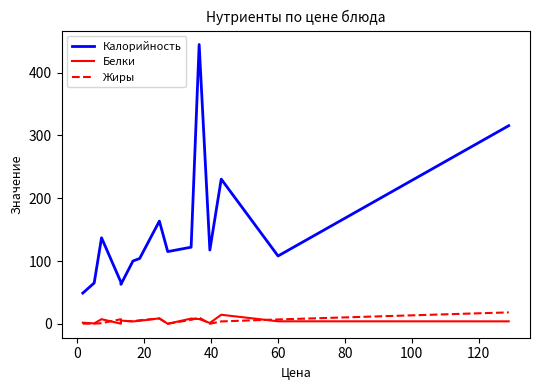

What is the average value of the Жиры series?

4.3